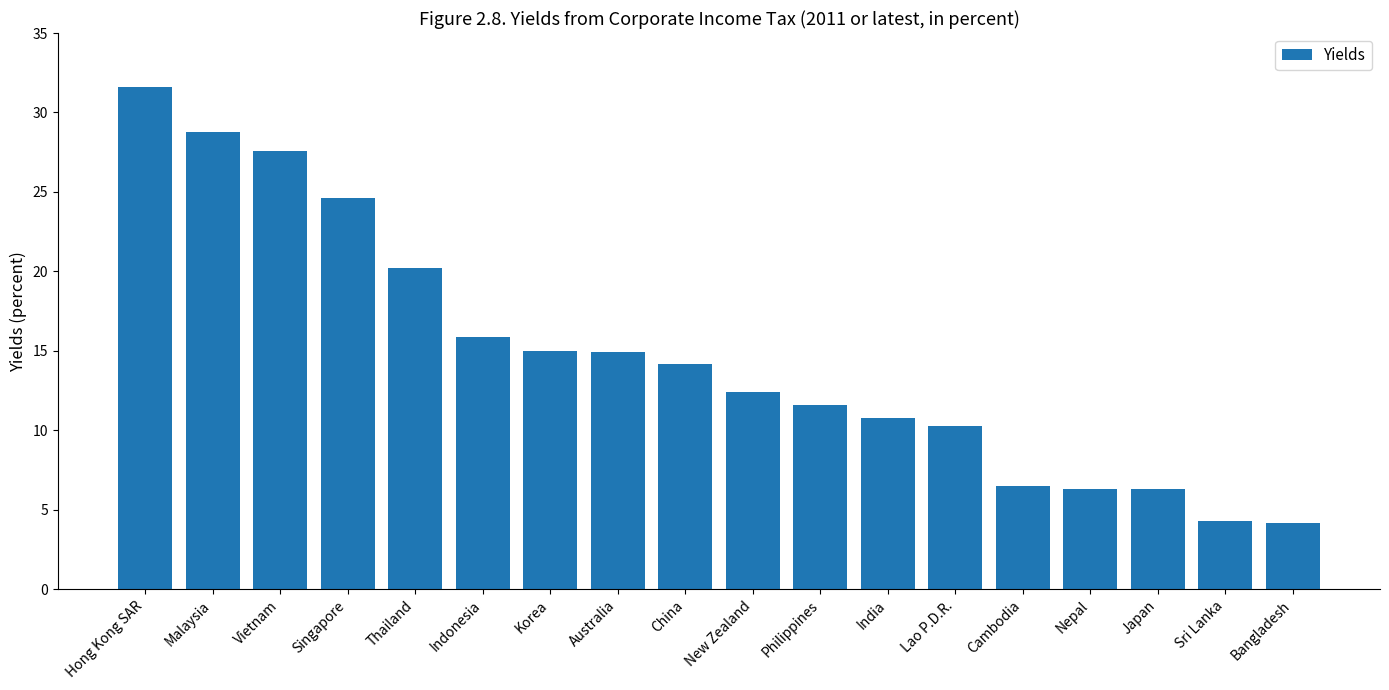

Where is the data nearest to the value 17?

Indonesia